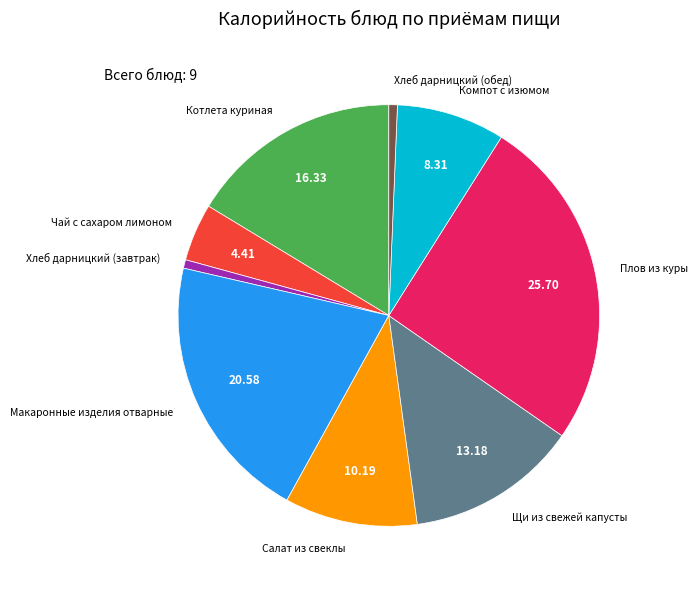

Is the sum of Хлеб дарницкий (обед) and Чай с сахаром лимоном greater than half?

No